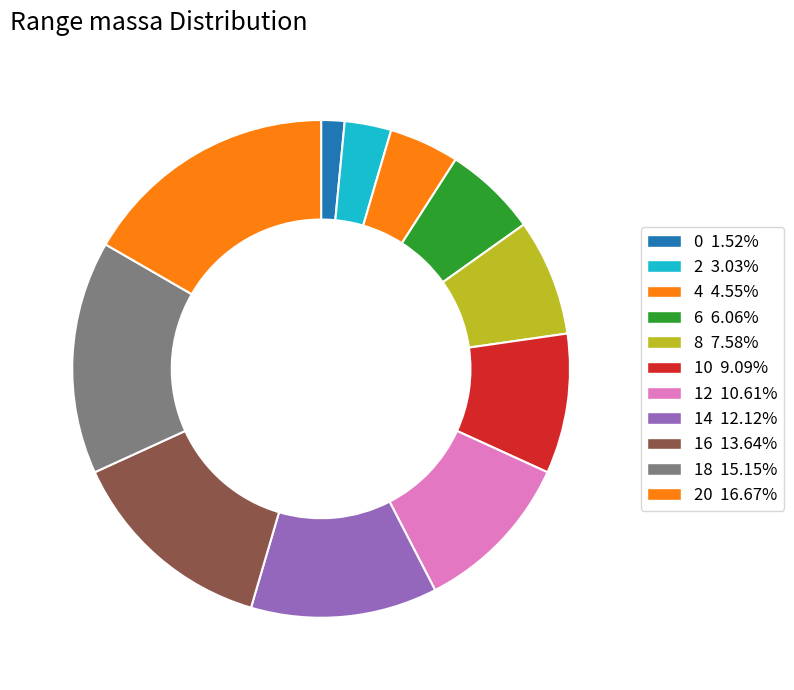

How many slices are in this pie chart?

11